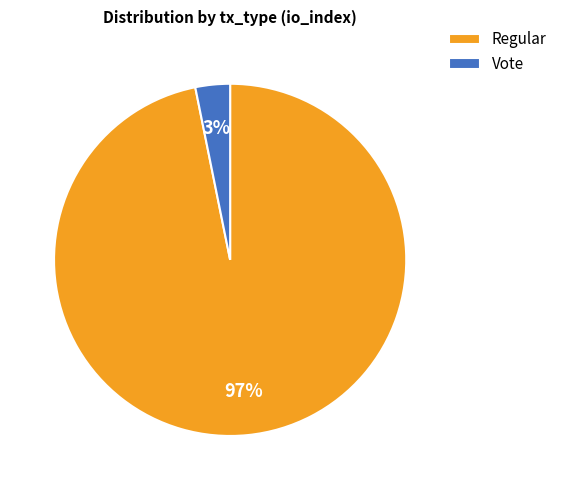

Count the number of slices in the pie.

2